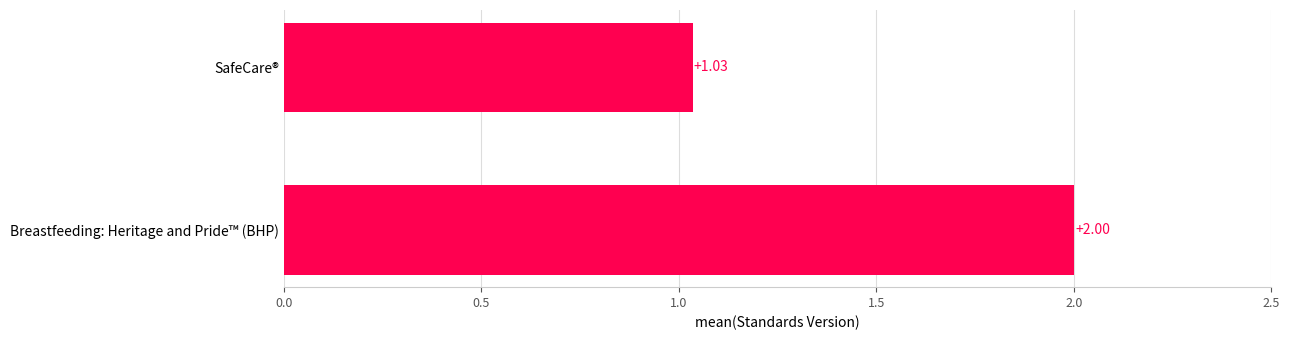

At which category does the chart reach its minimum across all series?

SafeCare®